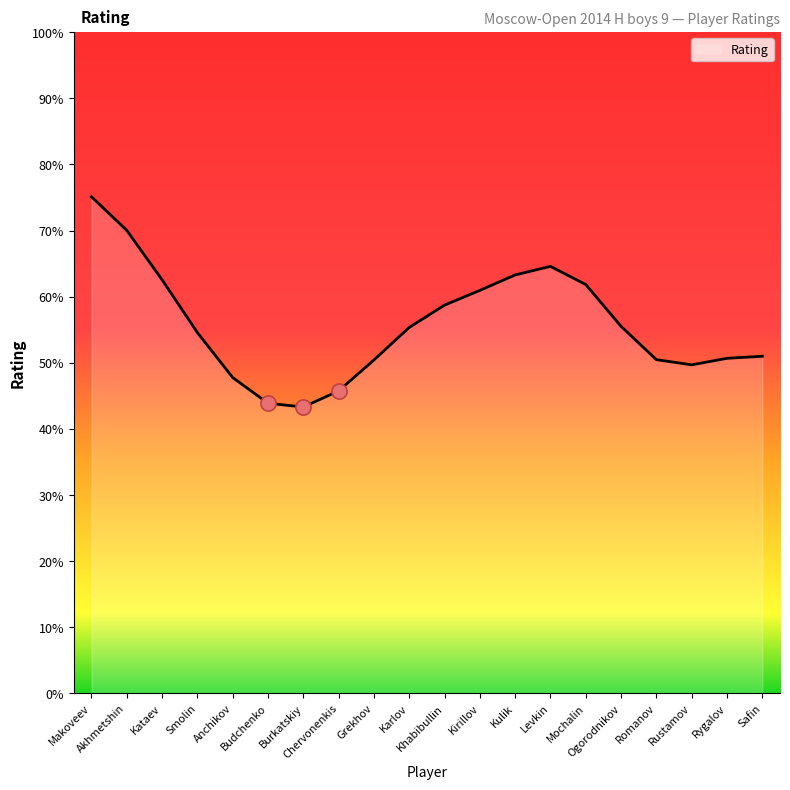

What is the ratio of the value at Makoveev to the value at Mochalin?

1.2